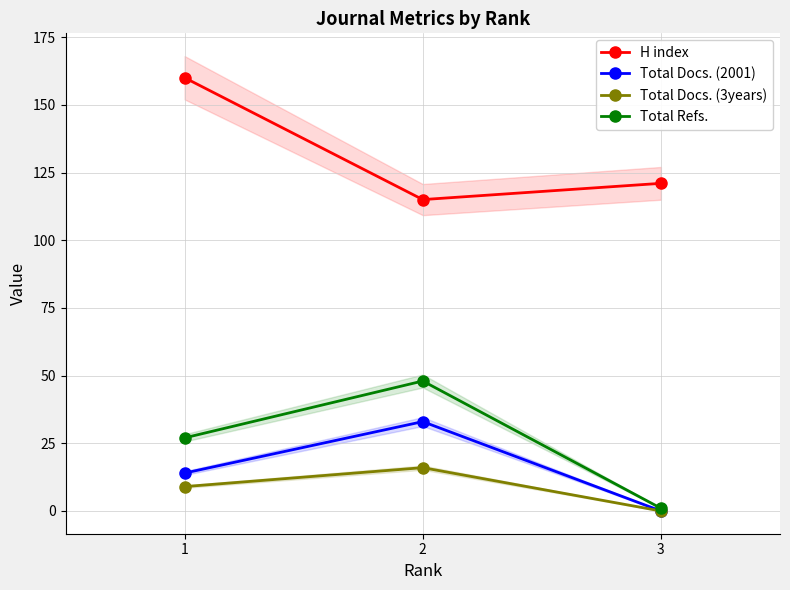

What is the value of the Total Docs. (2001) point at the 2nd from the left?

33